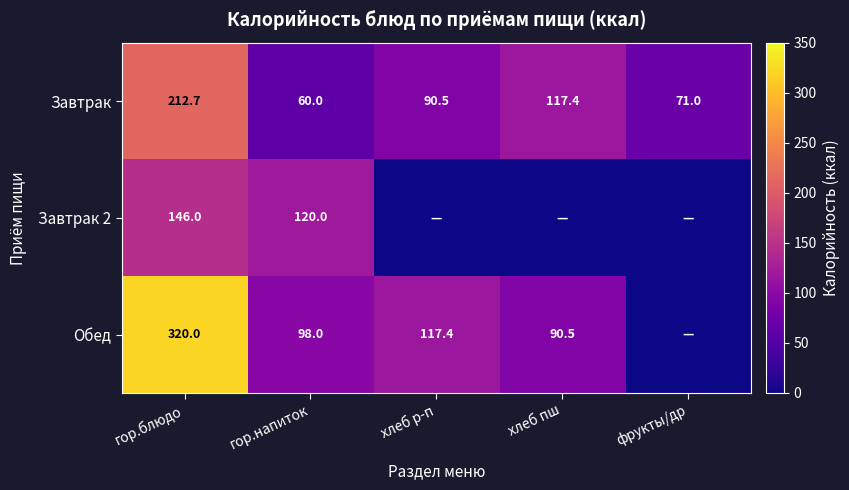

Rank the categories by Завтрак value from lowest to highest.

гор.напиток, фрукты/др, хлеб р-п, хлеб пш, гор.блюдо